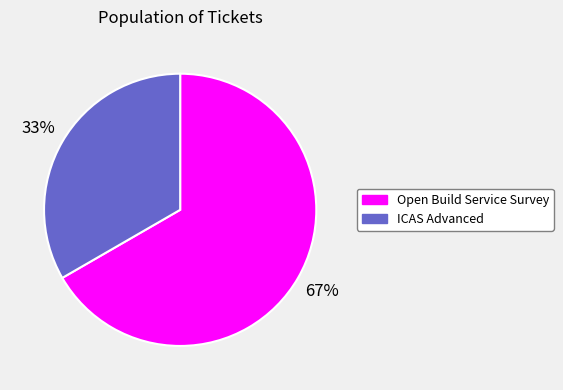

To the nearest percent, what percentage of the pie is ICAS Advanced?

33%